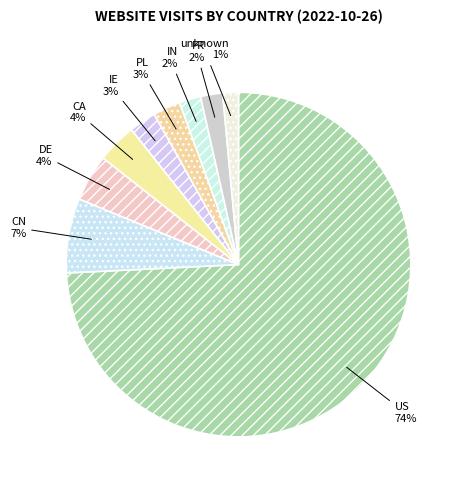

Is it true that DE is 4% of the pie?

True